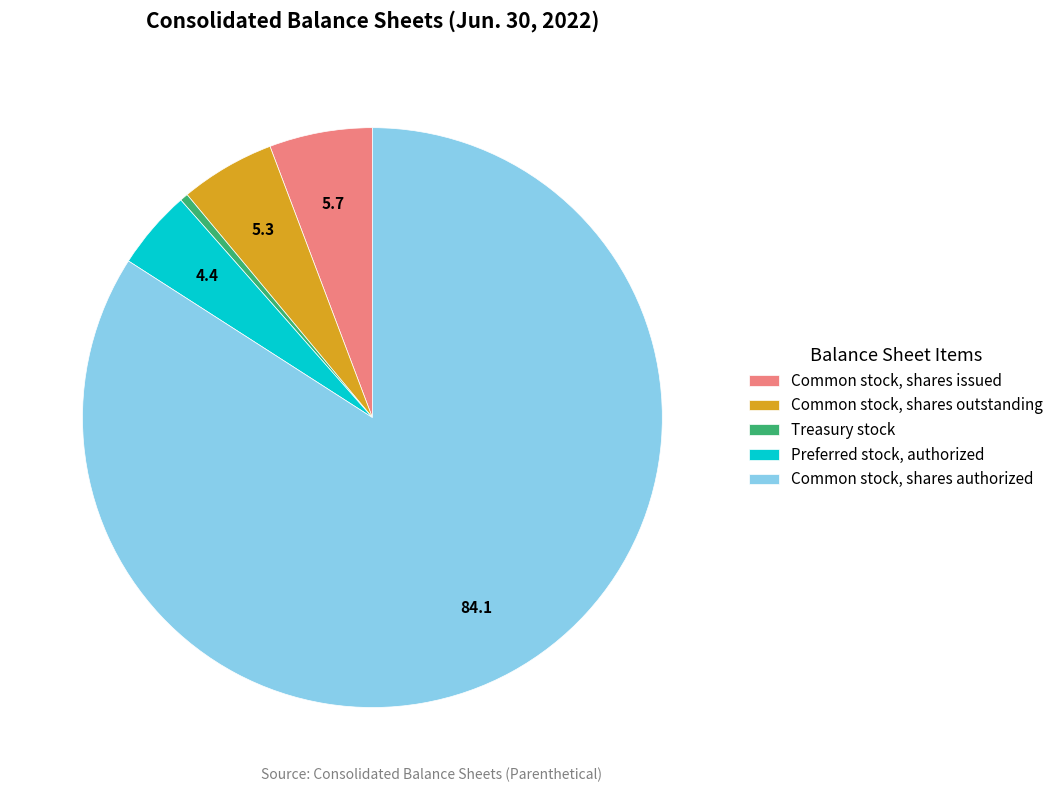

Does Preferred stock, authorized account for over 50% of the chart?

No